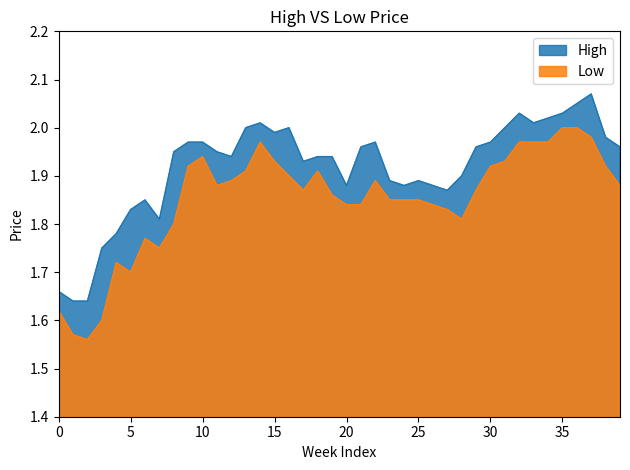

Is it true that High equals 0.4 at 10/12/2023?

False